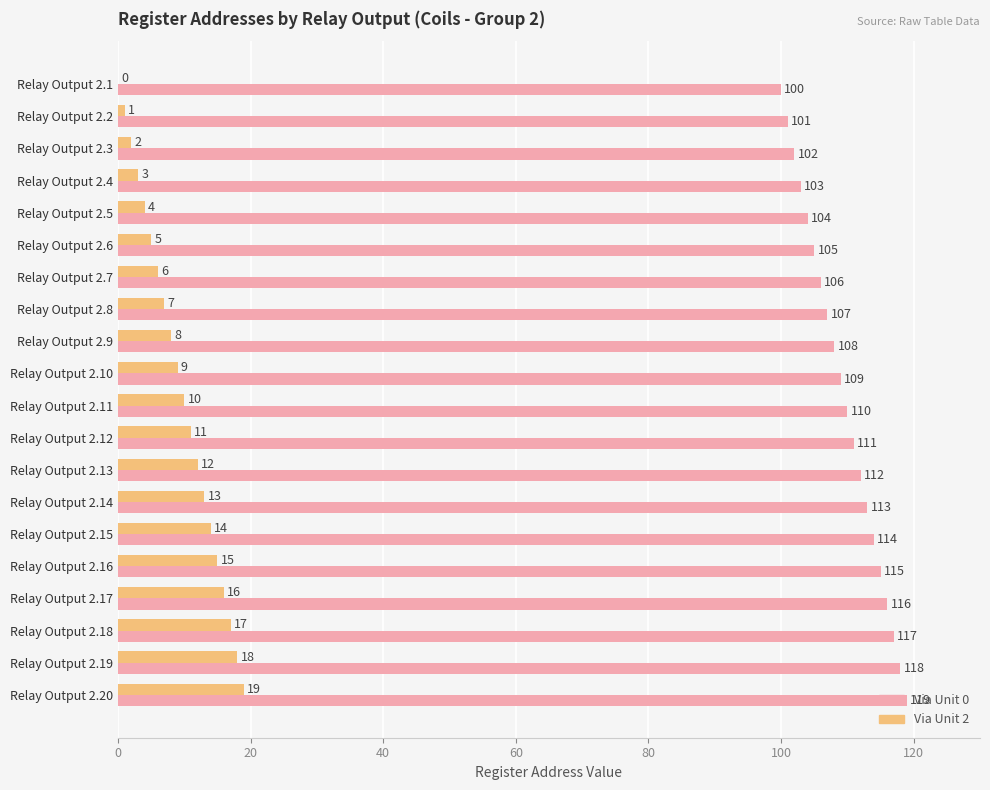

The value of Via Unit 2 at Relay Output 2.8 is 2. True or false?

False